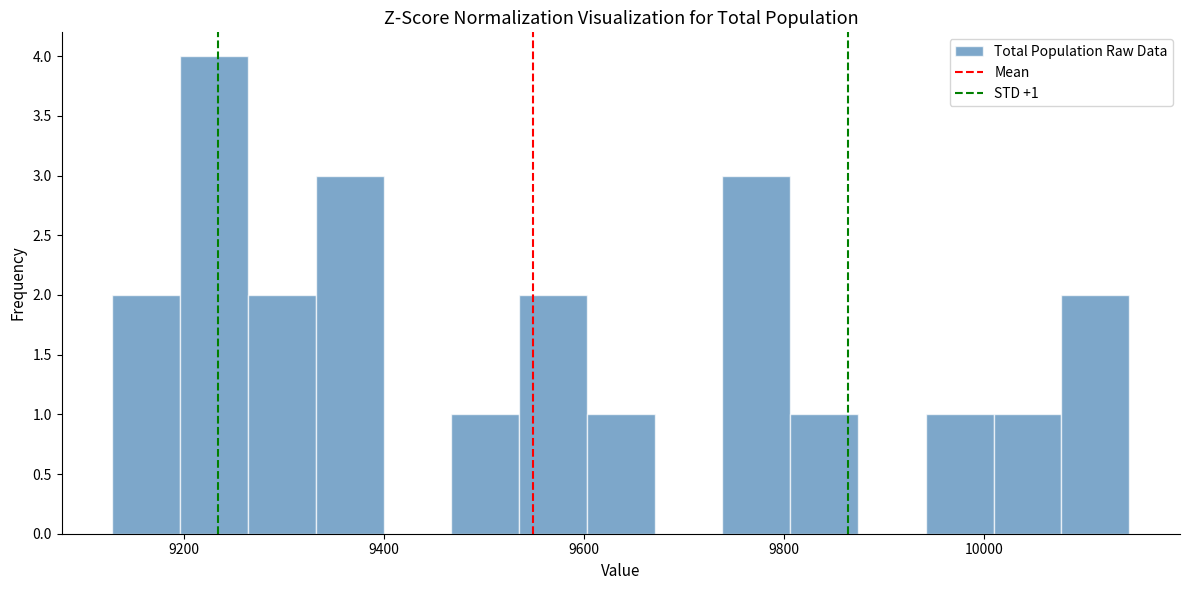

Read against the x-axis, roughly where is the centre of the tallest bar?

9240